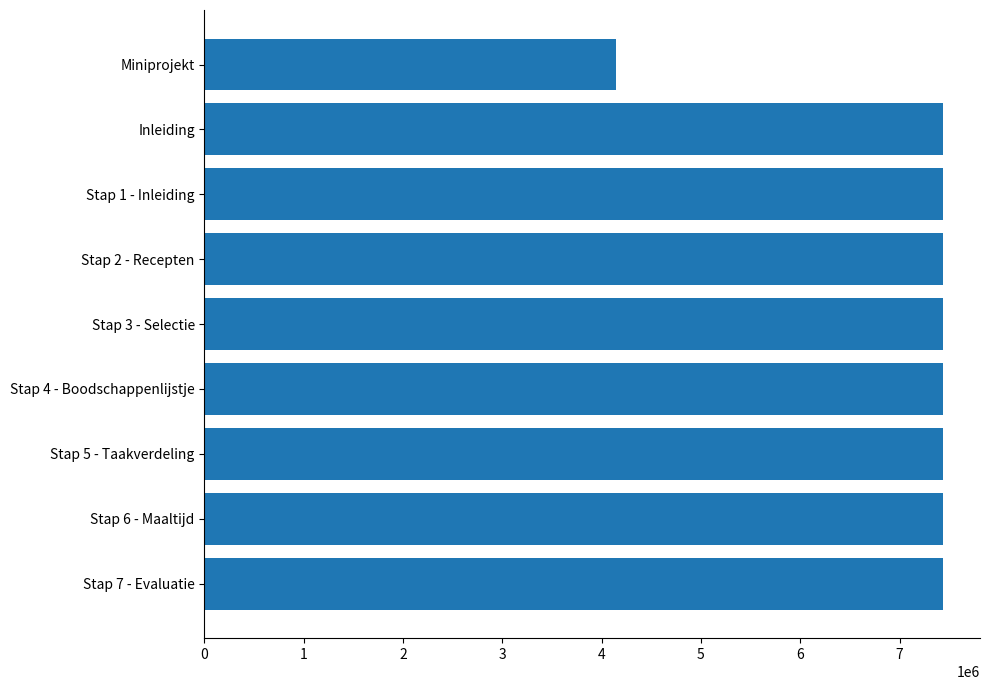

What is the difference between the maximum and minimum values?

3289246